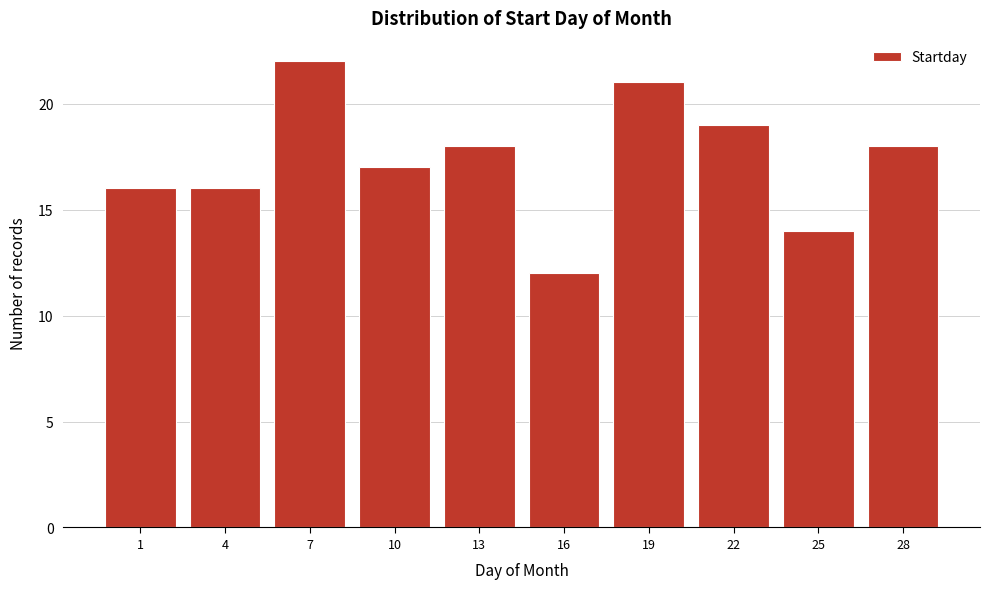

Reading left to right, transcribe all the data shown in this chart.

16	16	22	17	18	12	21	19	14	18